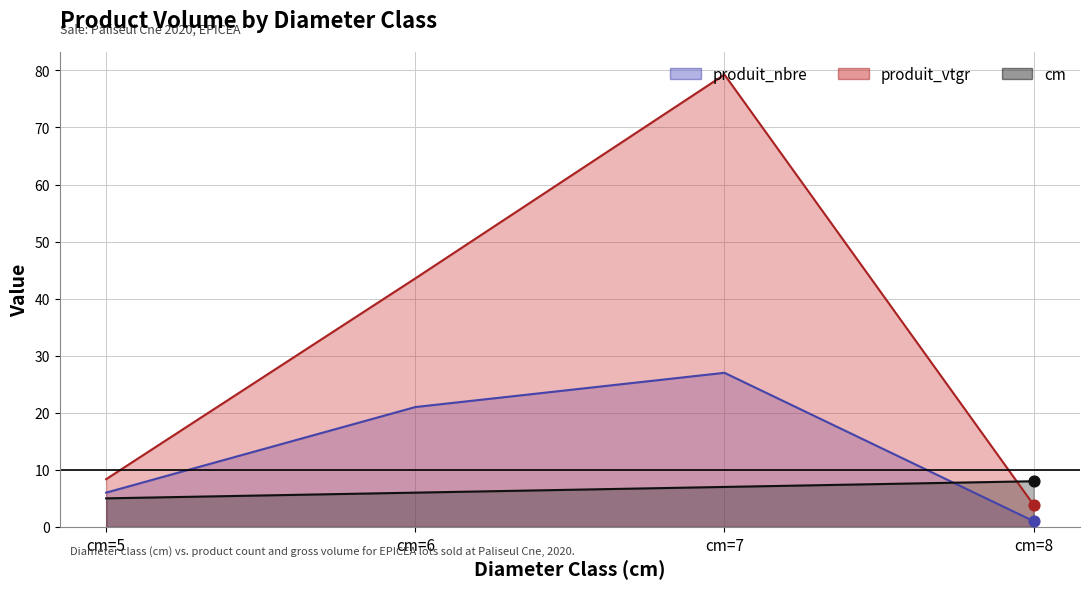

What are all the series names shown in the legend?

produit_nbre, produit_vtgr, cm